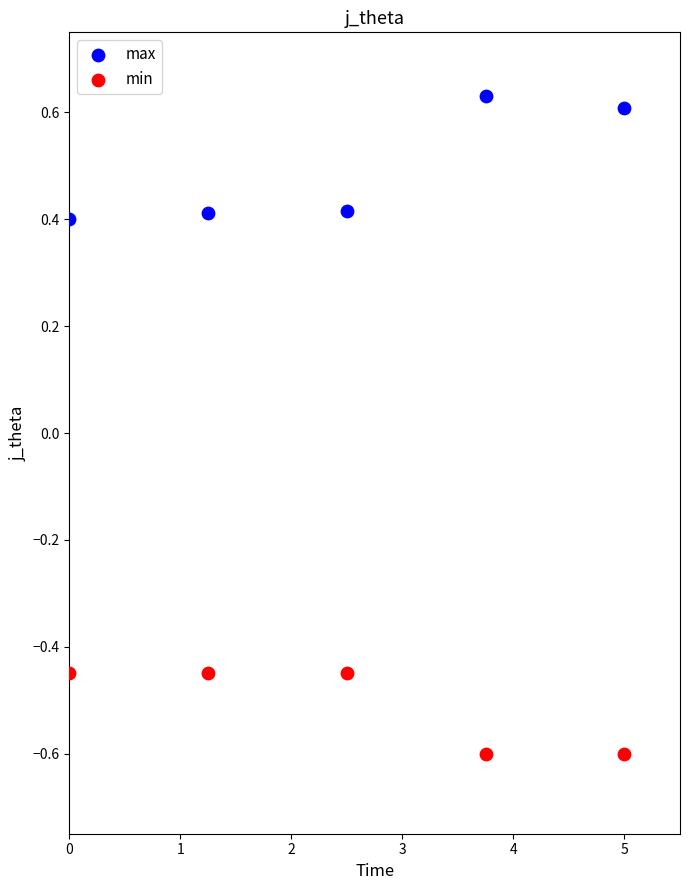

Which series has the largest Y range (max minus min)?

max